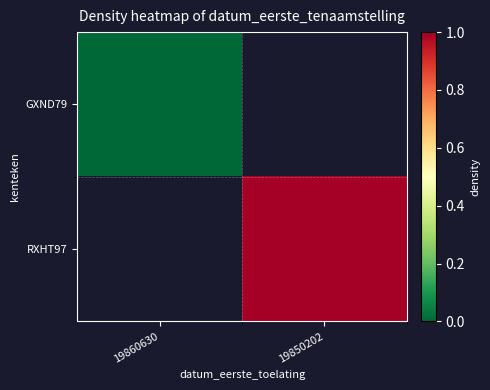

Between 19860630 and 19850202, which is larger?

19850202